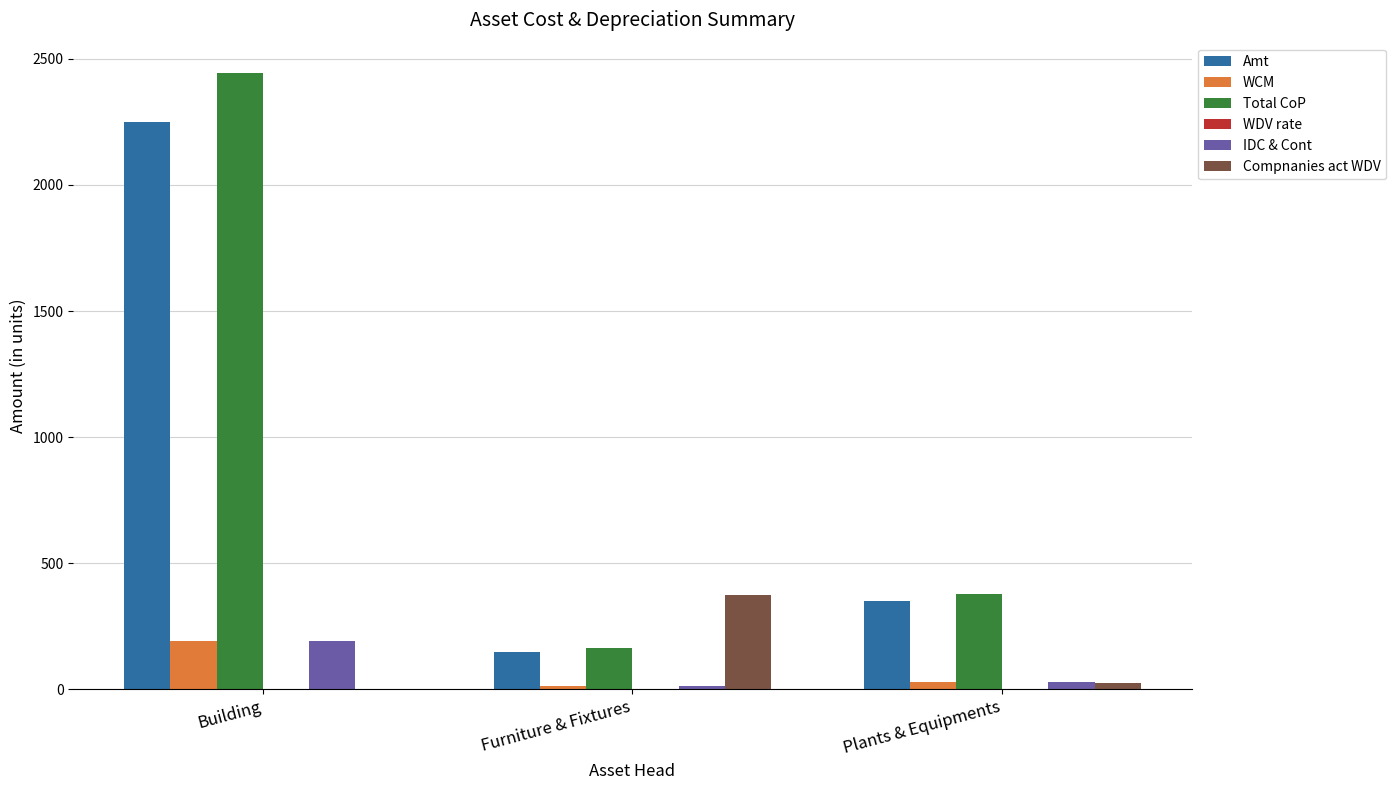

Is the value of WCM at Building greater than the value of Total CoP at Furniture & Fixtures?

Yes